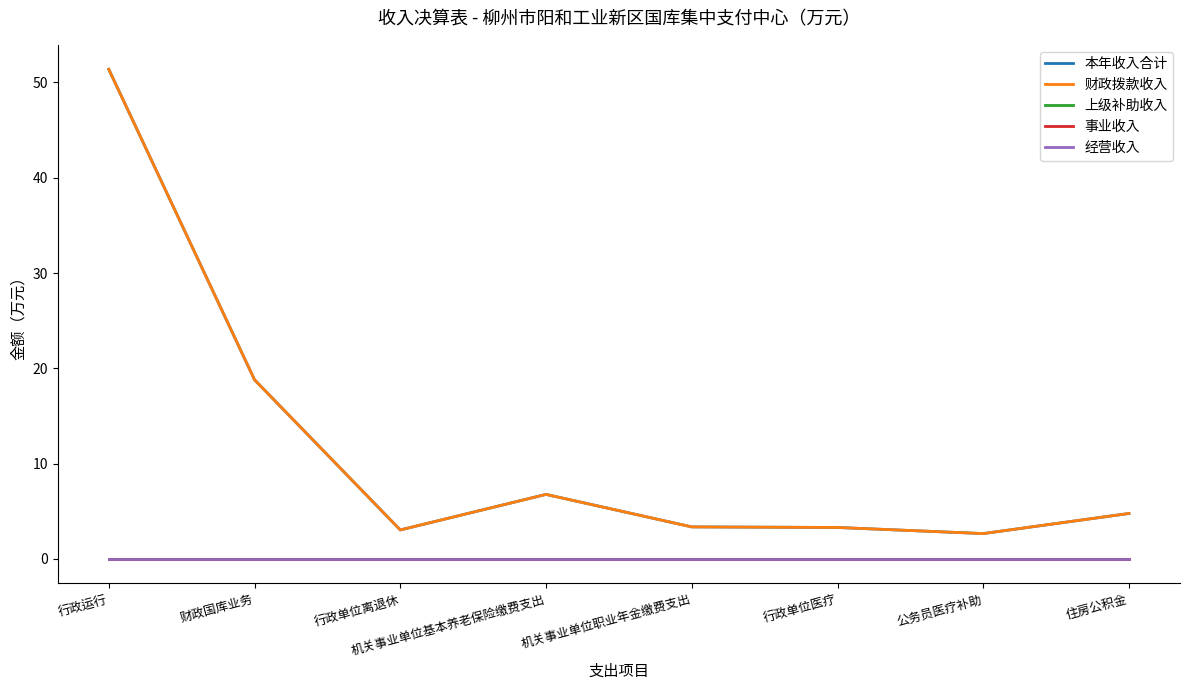

Does the chart display data point markers on the line(s)?

No